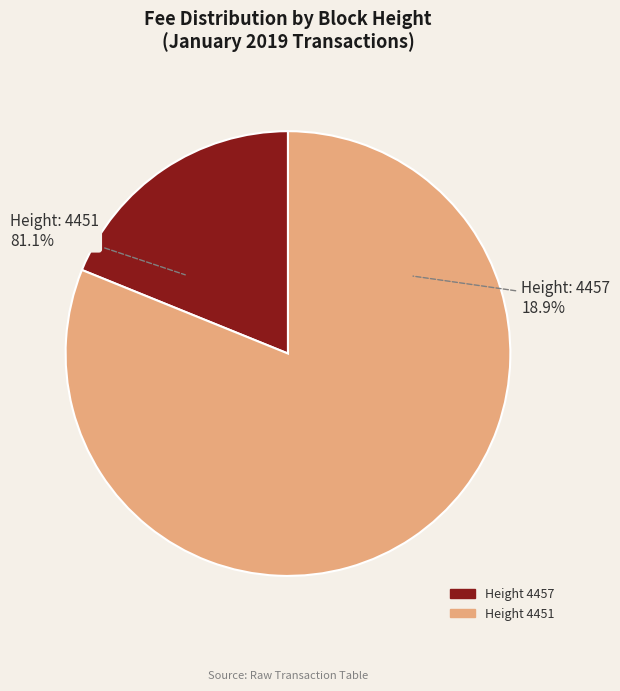

Is it true that 4457 is 34% of the pie?

False